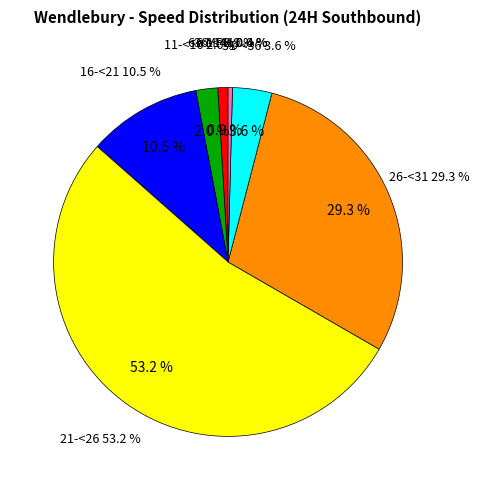

What percentage do 6-<11 and 16-<21 together represent?

11.5%